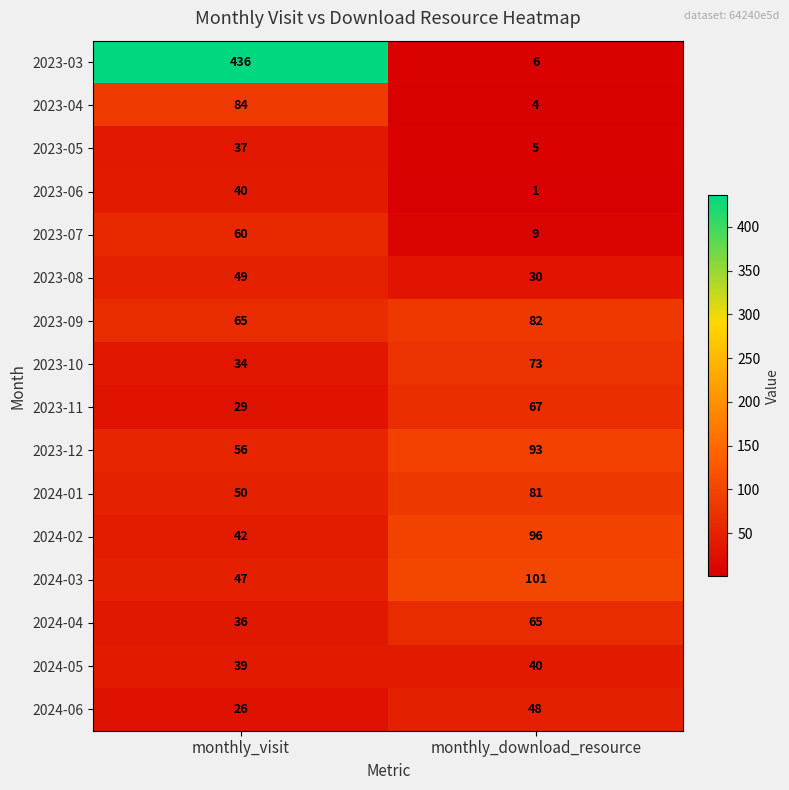

Which category has the highest value across all series?

monthly_visit